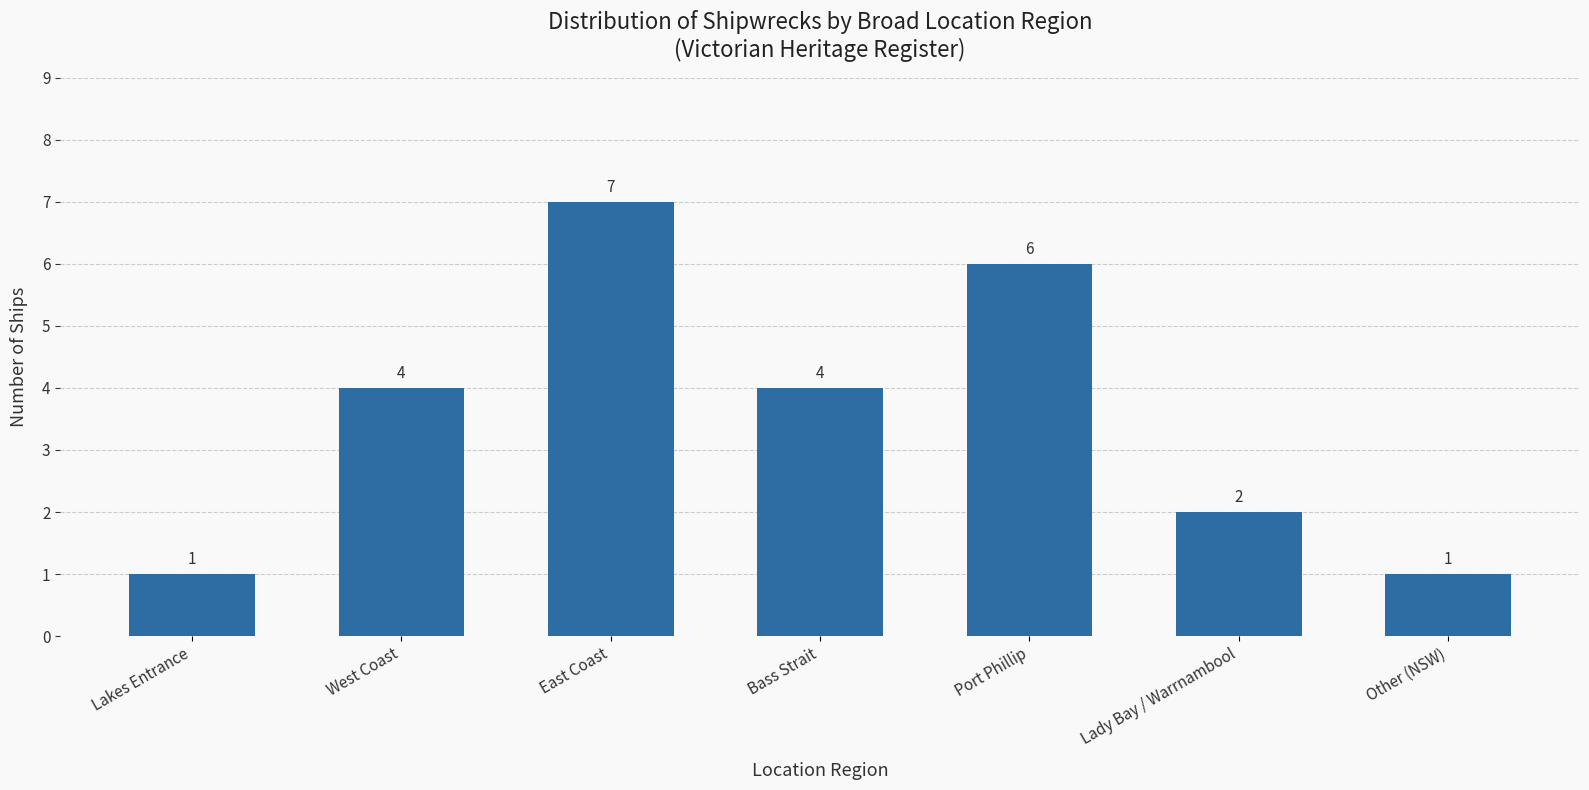

Does the chart contain stacked bars?

No